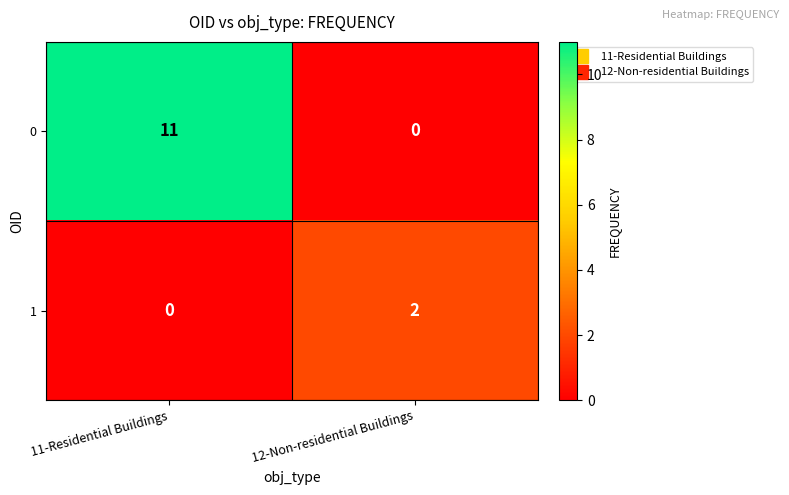

What is the difference between the 0 values at 11-Residential Buildings and 12-Non-residential Buildings?

11